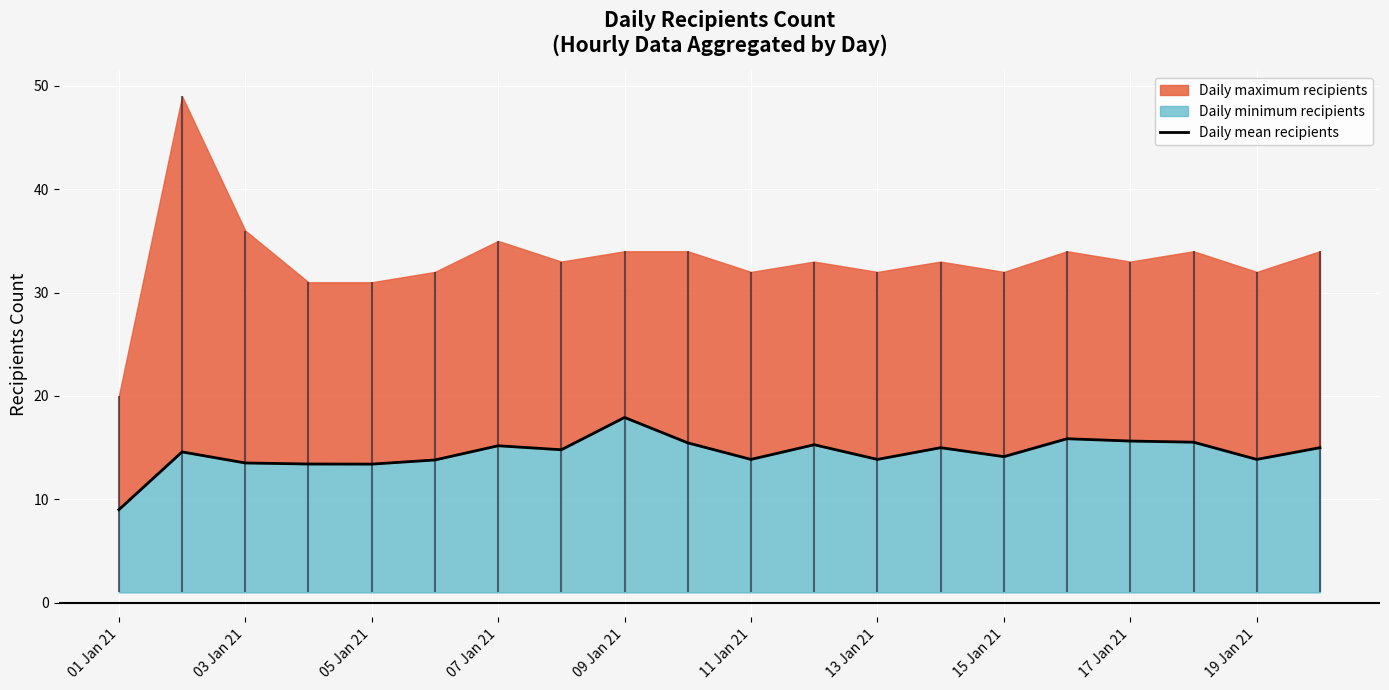

True or false: there are more than 2 points higher than both neighbors.

True